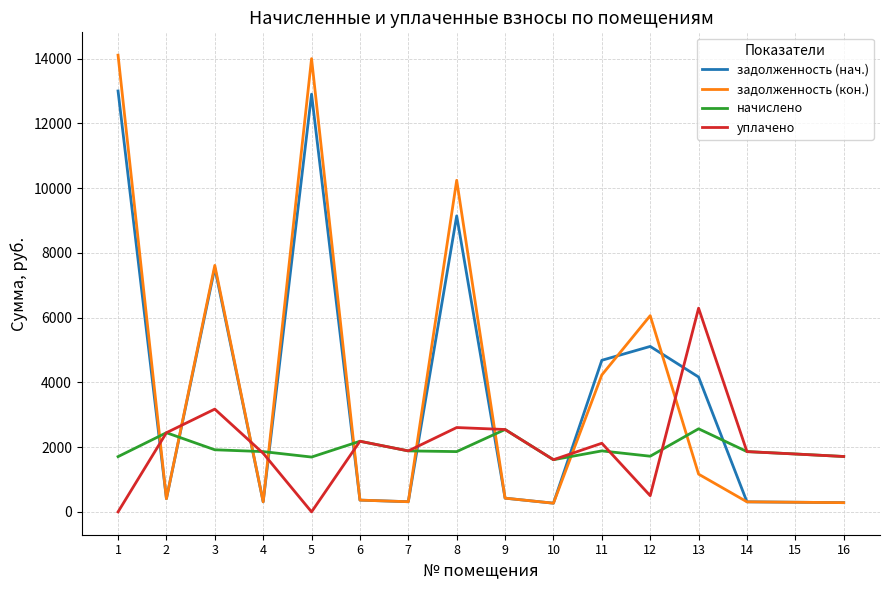

Which series ends up on top after the final intersection of начислено and задолженность (нач.)?

начислено